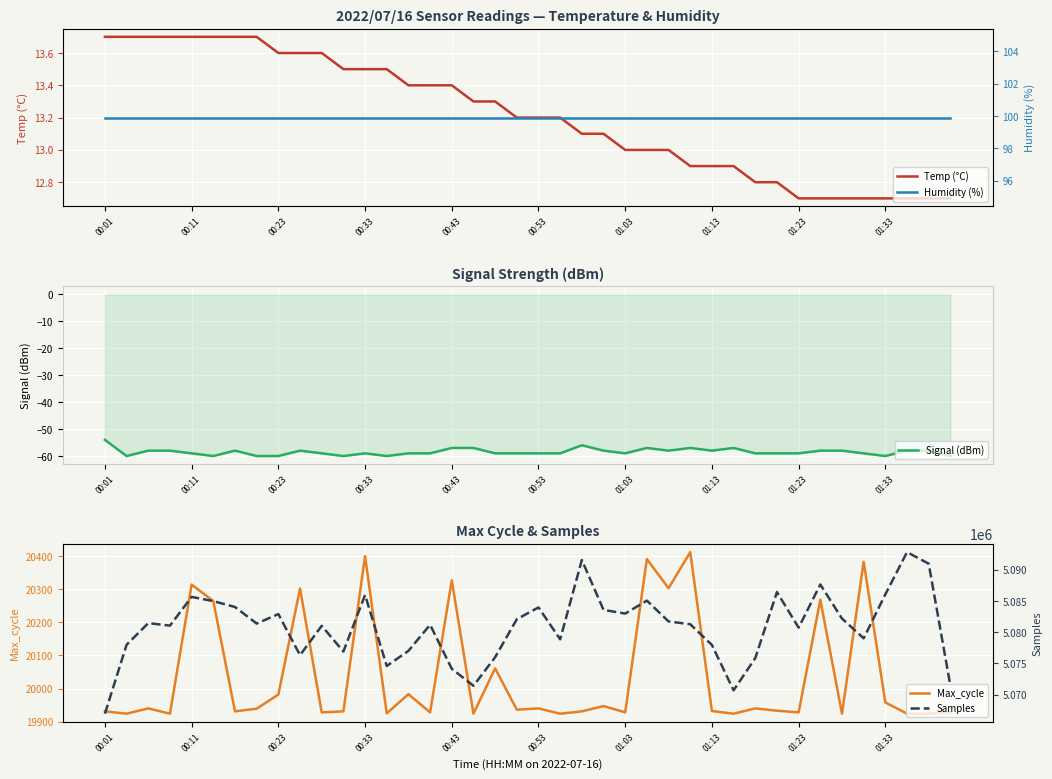

Reading left to right, transcribe all the data shown in this chart.

Temp (°C): 13.7	13.7	13.7	13.7	13.7	13.7	13.7	13.7	13.6	13.6	13.6	13.5	13.5	13.5	13.4	13.4	13.4	13.3	13.3	13.2	13.2	13.2	13.1	13.1	13.0	13.0	13.0	12.9	12.9	12.9	12.8	12.8	12.7	12.7	12.7	12.7	12.7	12.7	12.7	12.7
Signal (dBm): -54.0	-60.0	-58.0	-58.0	-59.0	-60.0	-58.0	-60.0	-60.0	-58.0	-59.0	-60.0	-59.0	-60.0	-59.0	-59.0	-57.0	-57.0	-59.0	-59.0	-59.0	-59.0	-56.0	-58.0	-59.0	-57.0	-58.0	-57.0	-58.0	-57.0	-59.0	-59.0	-59.0	-58.0	-58.0	-59.0	-60.0	-58.0	-58.0	-60.0
Max_cycle: 19931.0	19924.0	19940.0	19924.0	20314.0	20264.0	19931.0	19939.0	19982.0	20302.0	19928.0	19931.0	20400.0	19925.0	19983.0	19928.0	20327.0	19924.0	20061.0	19936.0	19940.0	19924.0	19931.0	19947.0	19928.0	20391.0	20303.0	20412.0	19932.0	19924.0	19940.0	19933.0	19928.0	20268.0	19924.0	20383.0	19958.0	19924.0	19924.0	19928.0
Humidity (%): 99.9	99.9	99.9	99.9	99.9	99.9	99.9	99.9	99.9	99.9	99.9	99.9	99.9	99.9	99.9	99.9	99.9	99.9	99.9	99.9	99.9	99.9	99.9	99.9	99.9	99.9	99.9	99.9	99.9	99.9	99.9	99.9	99.9	99.9	99.9	99.9	99.9	99.9	99.9	99.9
Samples: 5066935.0	5077993.0	5081466.0	5081063.0	5085671.0	5084998.0	5084054.0	5081393.0	5082917.0	5076328.0	5081030.0	5076909.0	5085982.0	5074591.0	5077014.0	5081201.0	5074143.0	5071414.0	5075995.0	5082093.0	5083986.0	5078867.0	5091588.0	5083586.0	5082997.0	5085078.0	5081735.0	5081290.0	5077965.0	5070679.0	5075860.0	5086447.0	5080737.0	5087666.0	5082197.0	5079025.0	5086080.0	5092853.0	5090999.0	5071428.0